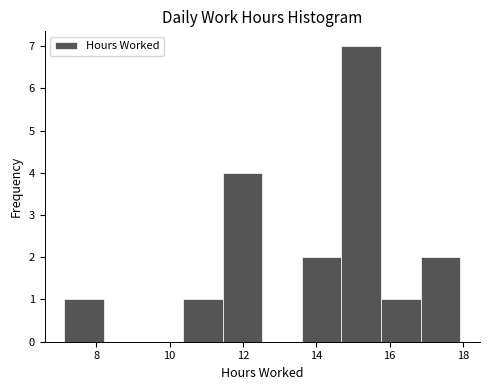

Reading left to right, transcribe this chart: for each bar, give the range it covers on the x-axis and its height. Neither the bar edges nor the heights are printed on the chart, so give them approximately, as read against the axes.

7.2 to 8.2: 1
8.2 to 9.2: 0
9.2 to 10.4: 0
10.4 to 11.4: 1
11.4 to 12.6: 4
12.6 to 13.6: 0
13.6 to 14.6: 2
14.6 to 15.8: 7
15.8 to 16.8: 1
16.8 to 18.0: 2